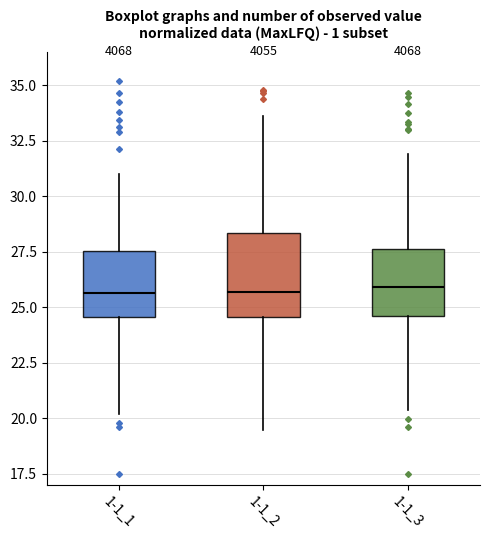

Comparing the boxes themselves (not the whiskers), which one is the tallest?

1-1_2